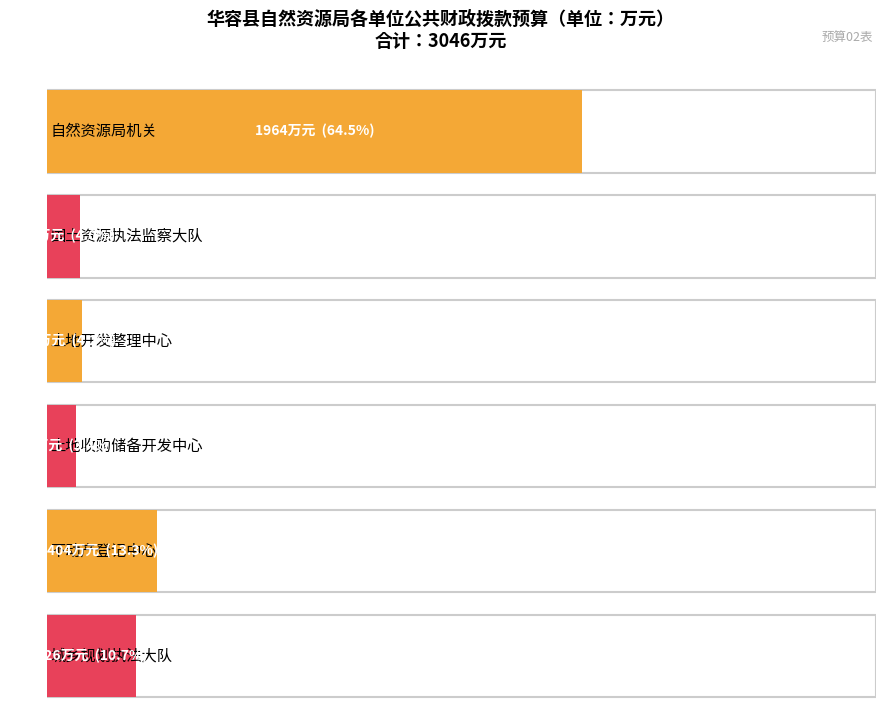

Reading right to left, list all the values displayed in this chart.

326	404	103	128	121	1964